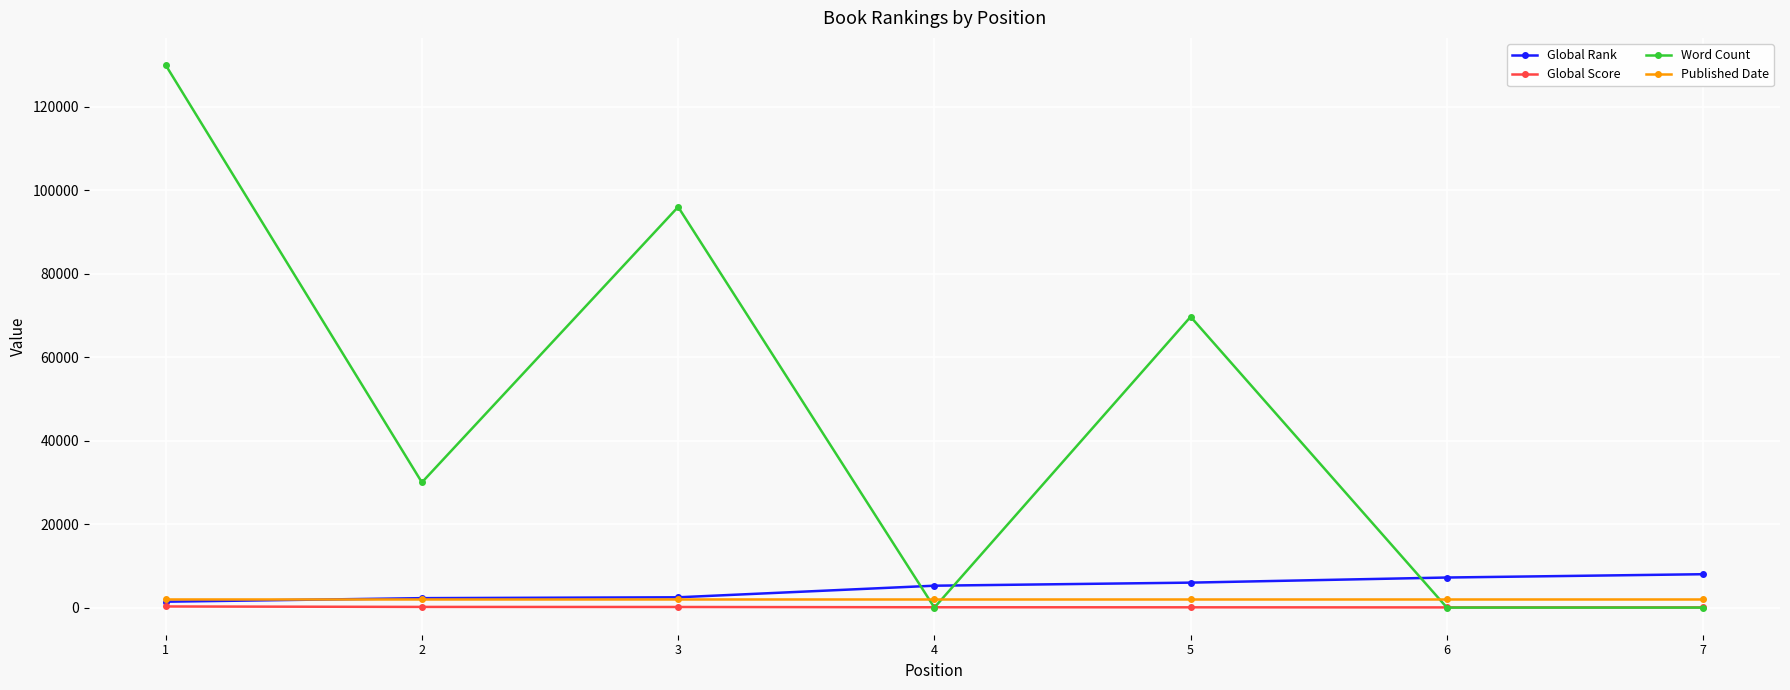

What is the difference between the Global Rank values at 6 and 1?

5791